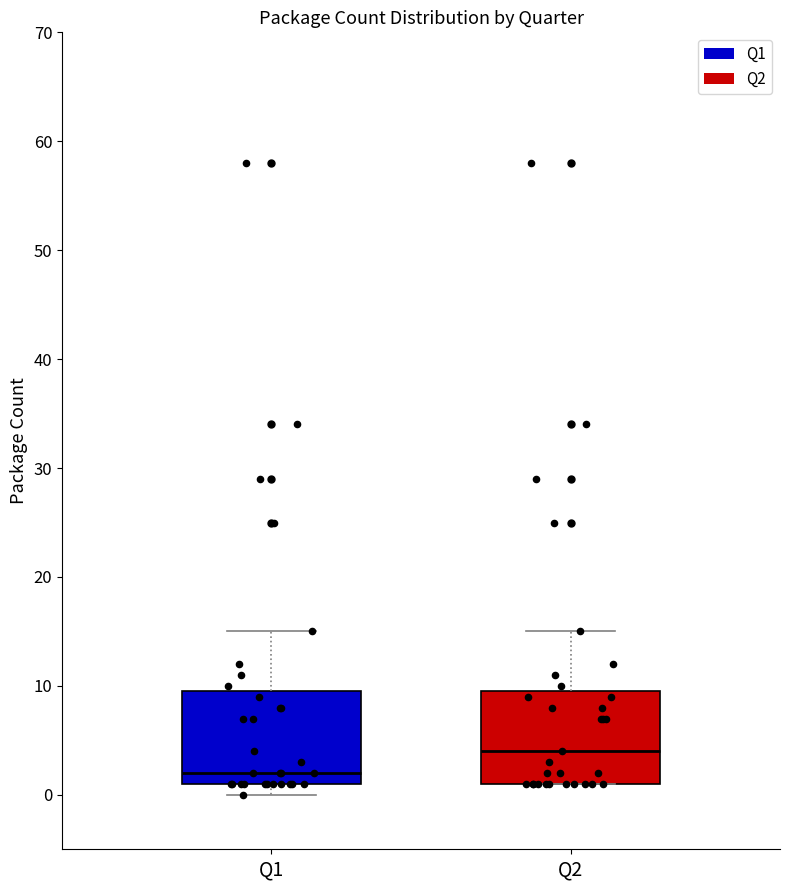

Where does the median line of the box for Q1 sit on the y-axis? The values are not printed on the chart, so give them approximately, as read against the axis.

2